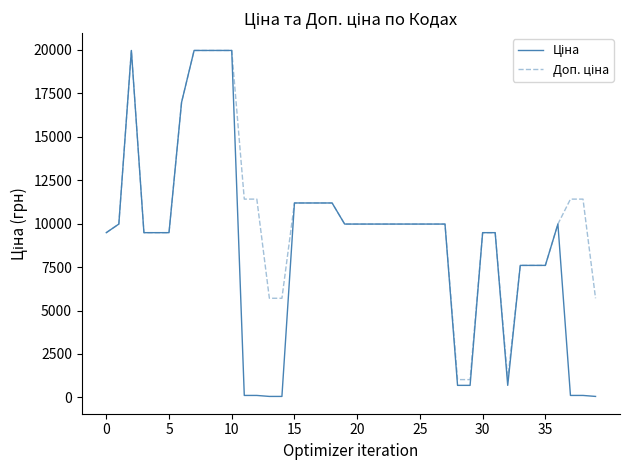

What is the greatest value displayed?

19964.2